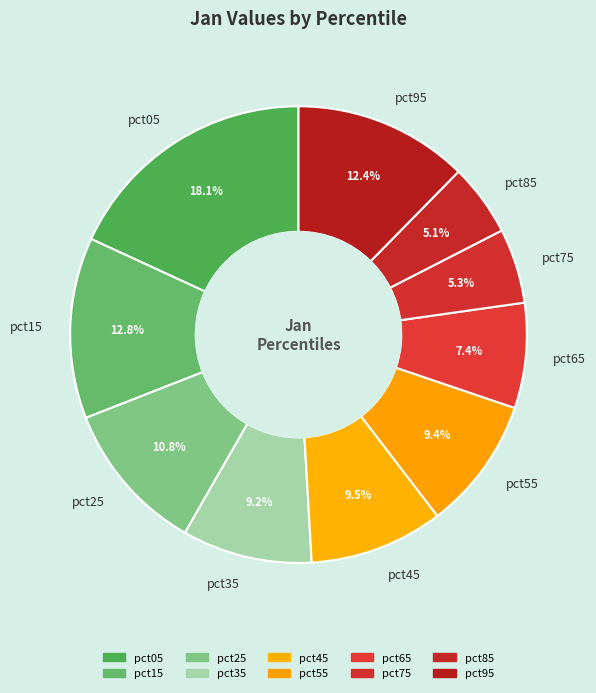

The pct35 slice represents 24% of the pie. True or false?

False